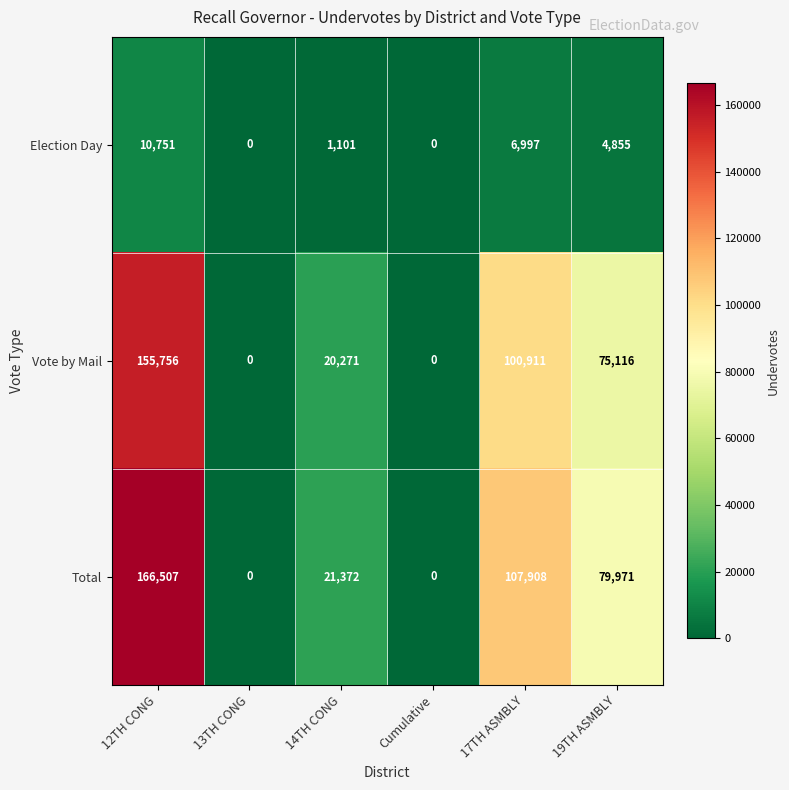

Reading left to right, list all the values displayed in this chart.

Election Day: 10751	0	1101	0	6997	4855
Vote by Mail: 155756	0	20271	0	100911	75116
Total: 166507	0	21372	0	107908	79971